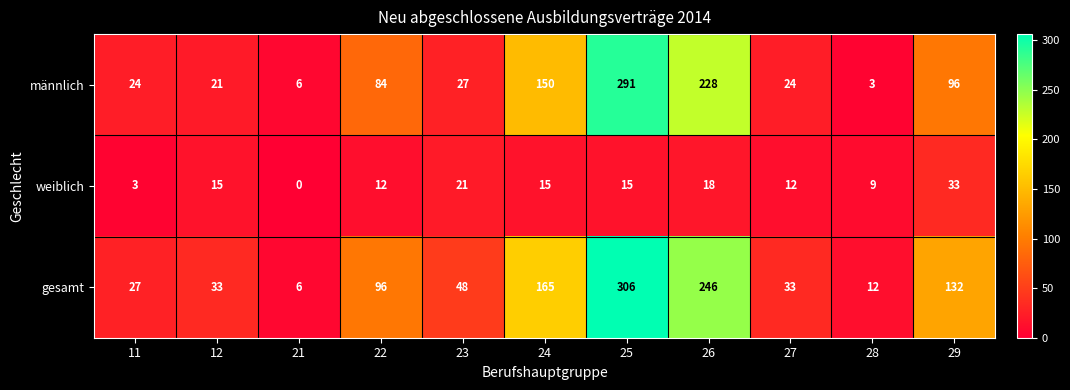

What is the sum of the männlich values at 24 and 29?

246